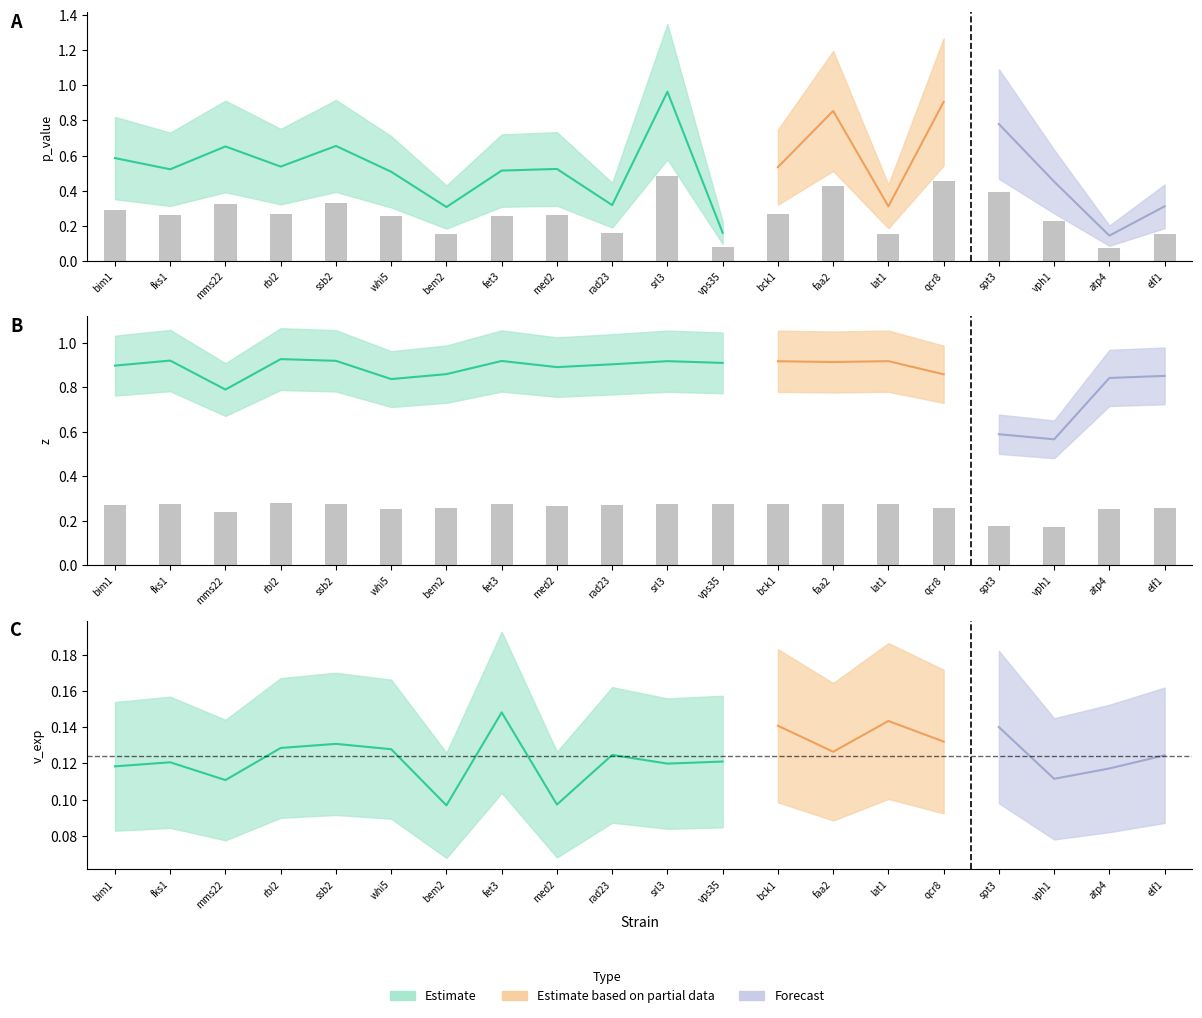

What is the approximate value of p_value at fks1?

0.3